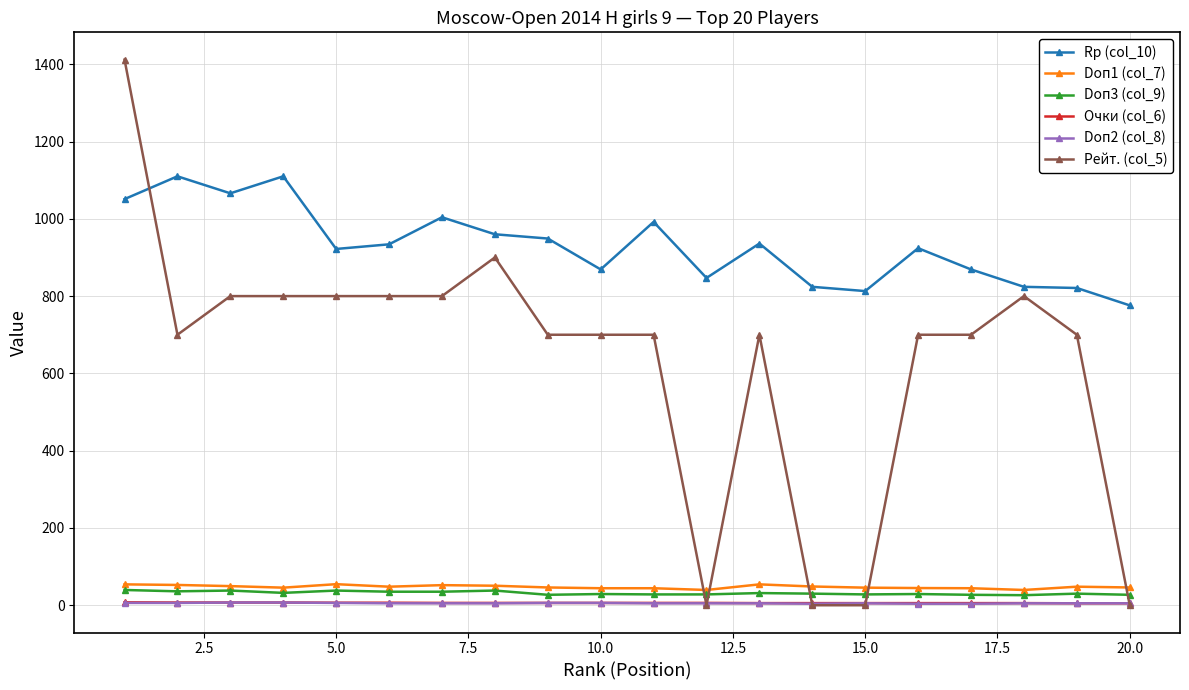

What is the value of the Doп1 (col_7) point at the 1st from the left?

54.0